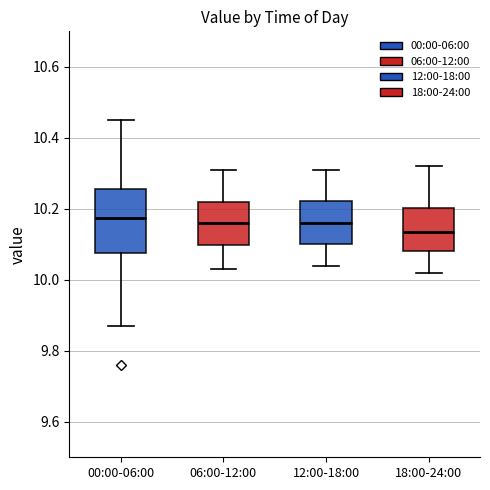

Comparing the boxes themselves (not the whiskers), which one is the tallest?

00:00-06:00